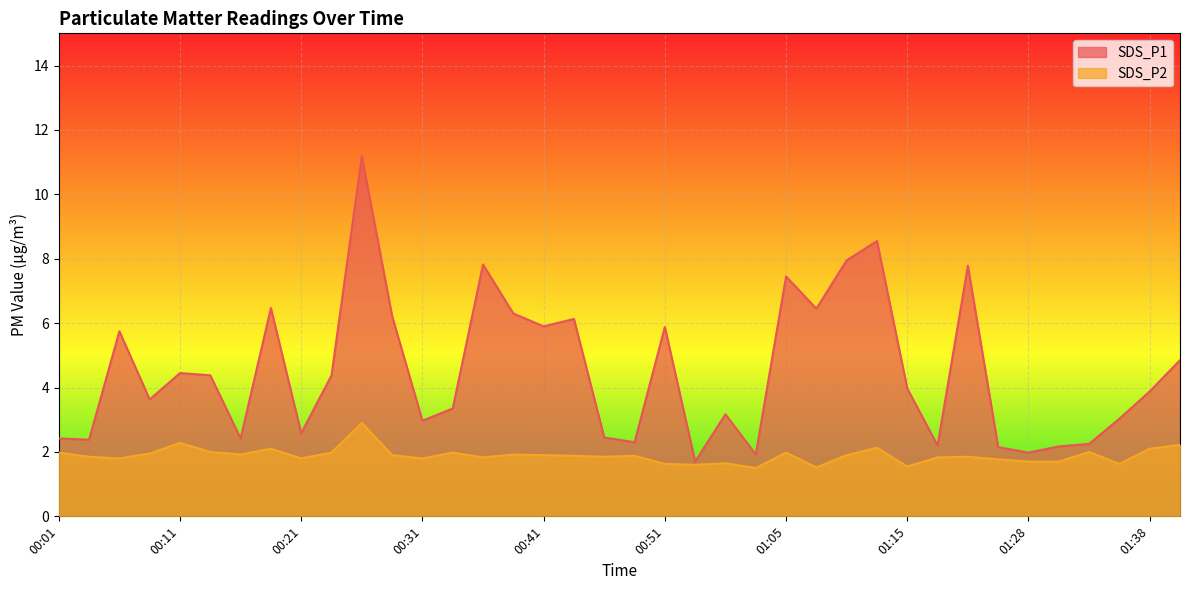

What position from the right is 00:39?

23